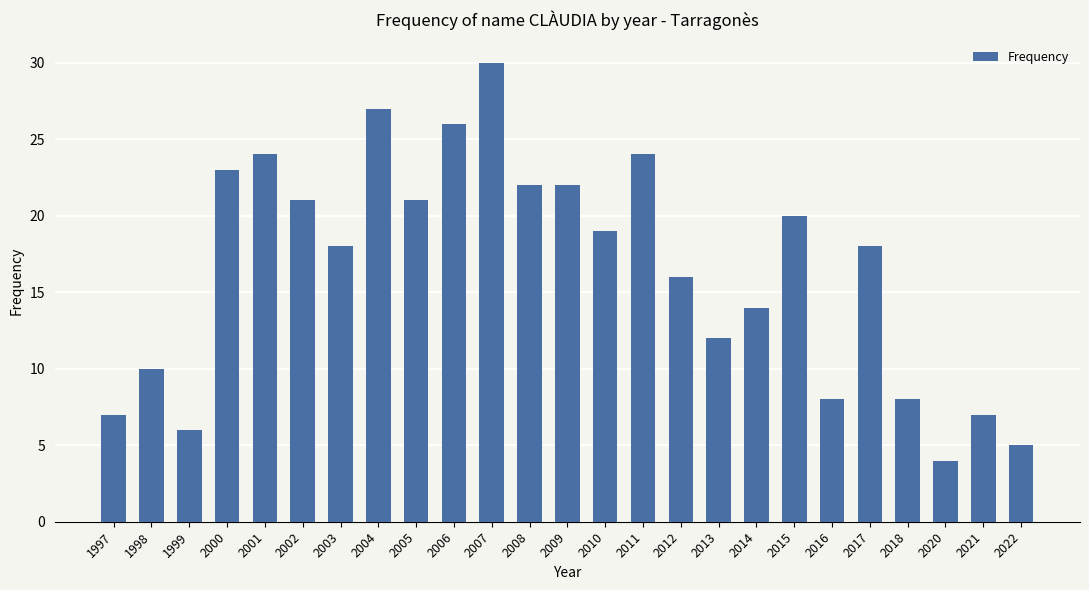

Does the chart contain stacked bars?

No